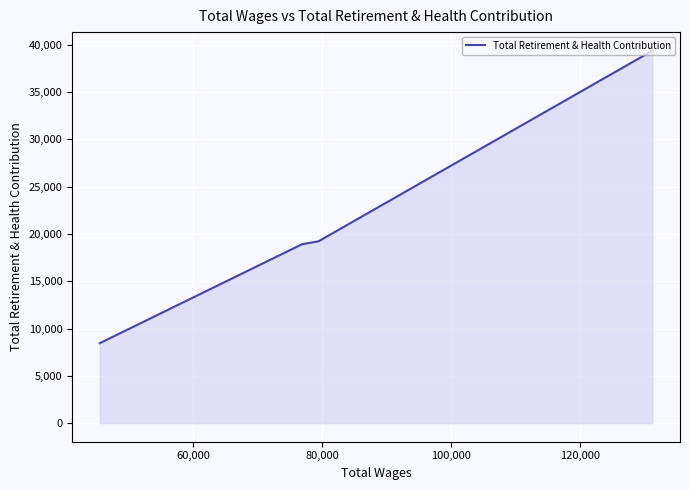

True or false: there are more than 0 points higher than both neighbors.

False